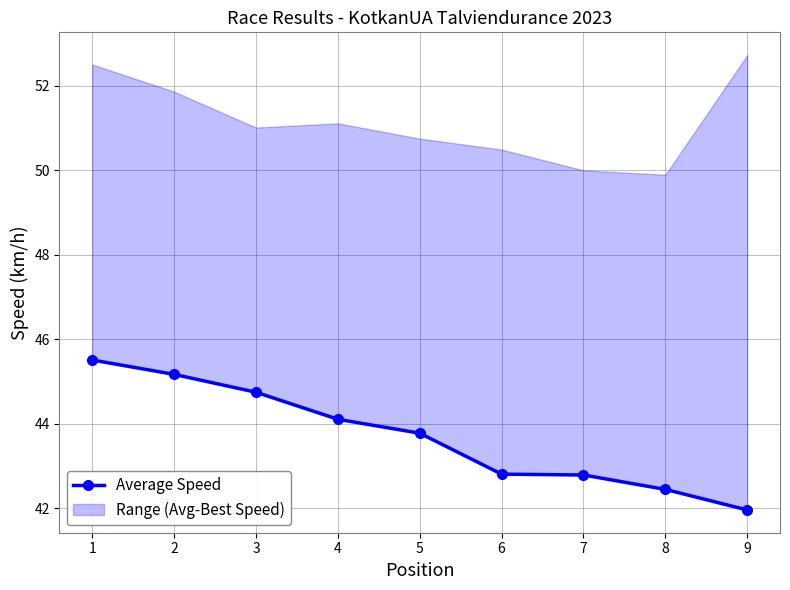

True or false: there are more than 2 points higher than both neighbors.

False